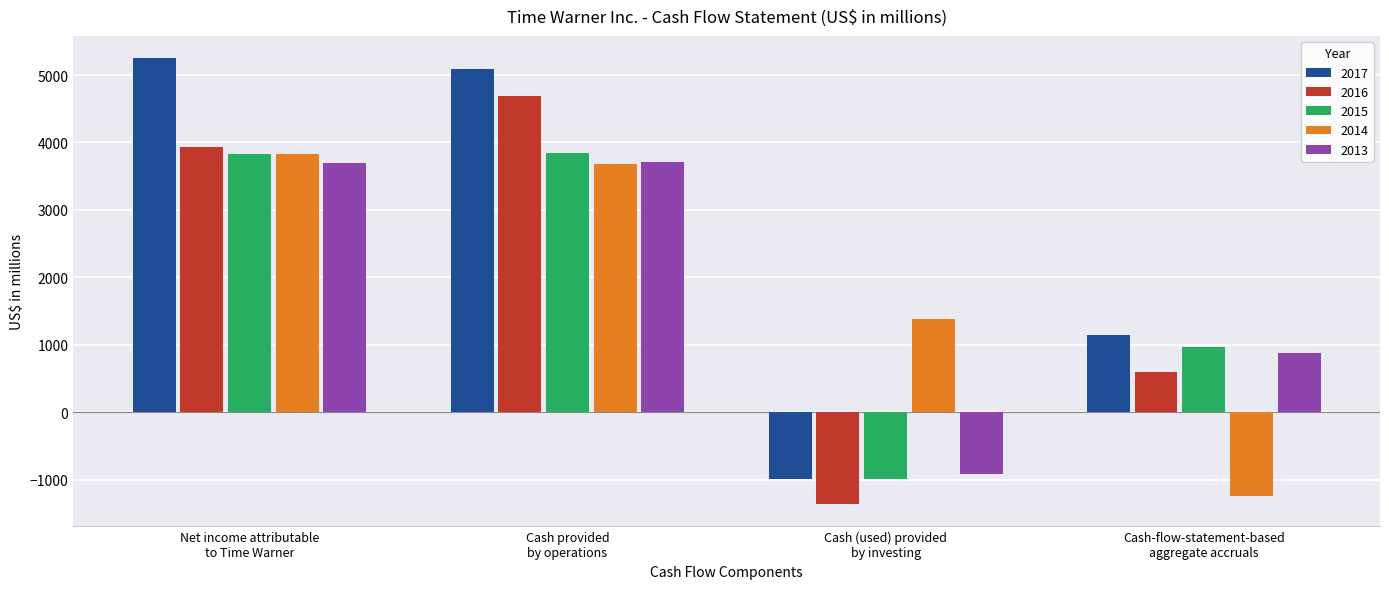

Read the 2013 value at Net income attributable
to Time Warner.

3691